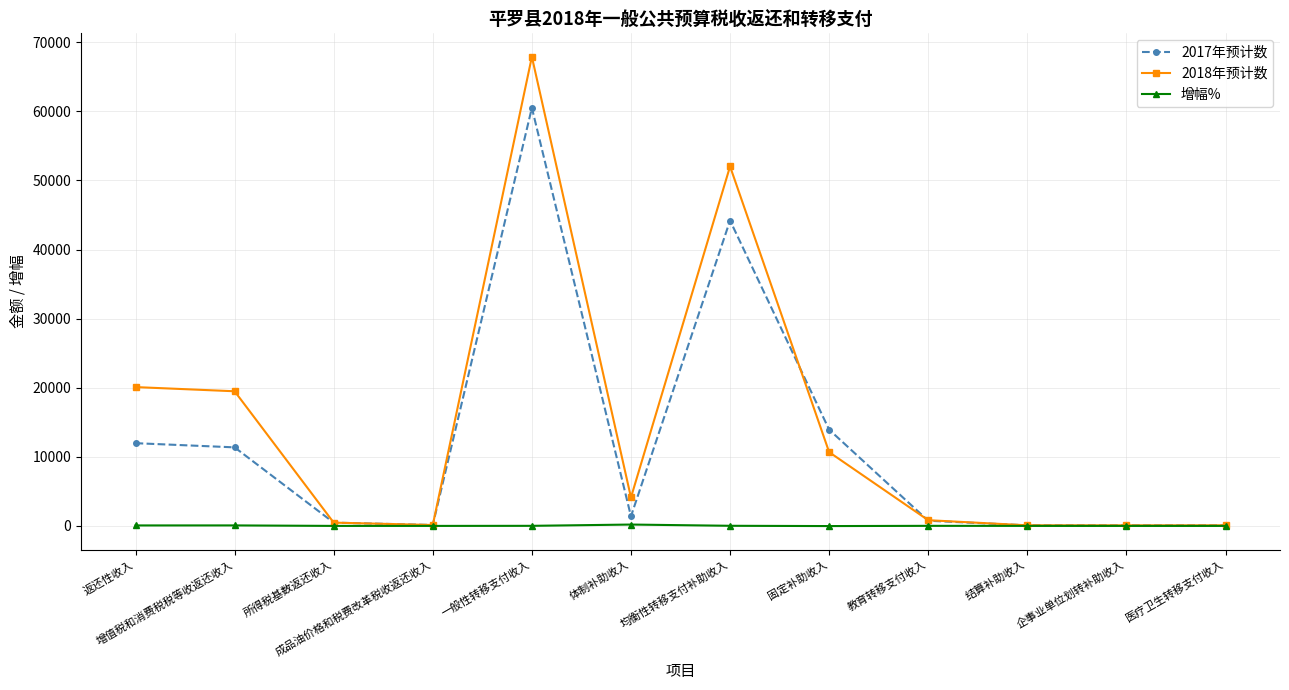

How many distinct data groups are displayed?

3